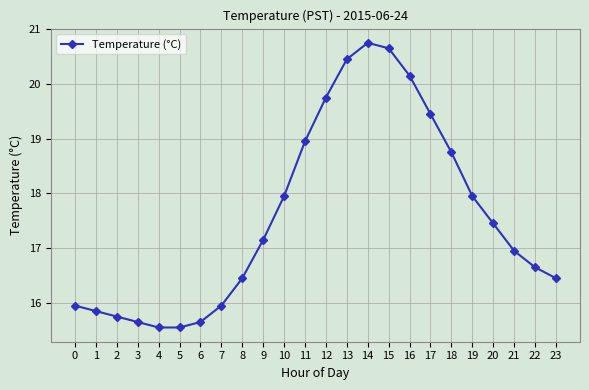

What is the minimum value shown in the chart?

15.6